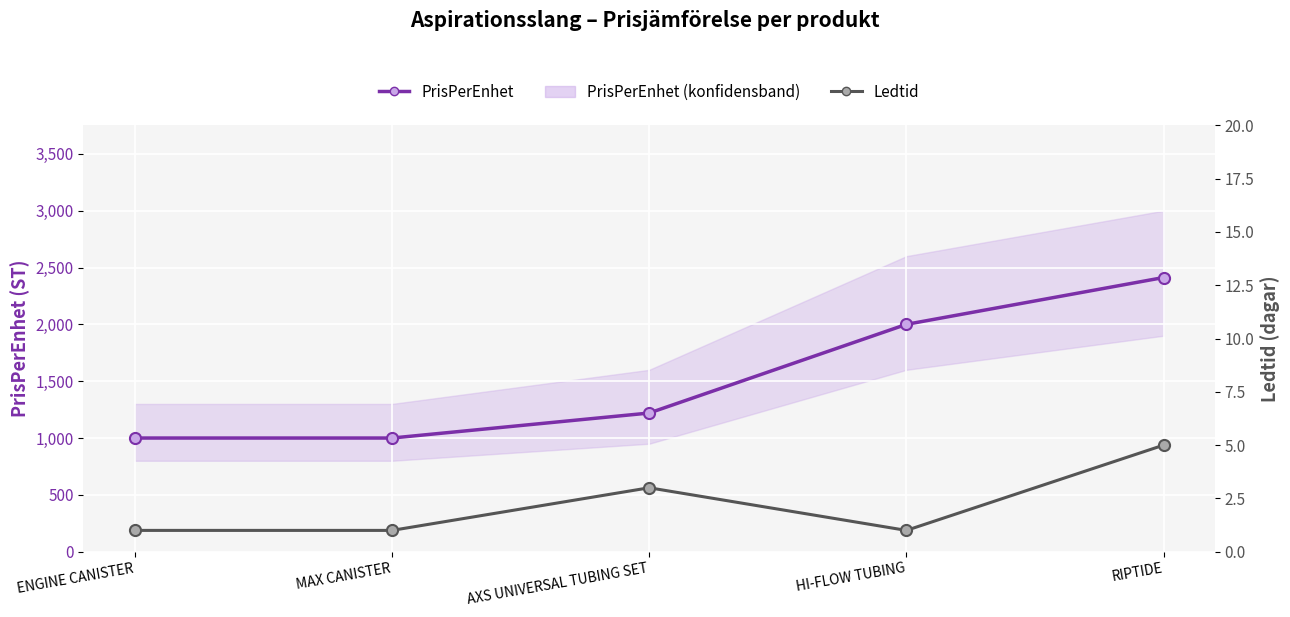

What value does the PrisPerEnhet series have at RIPTIDE, to the nearest 50?

2400